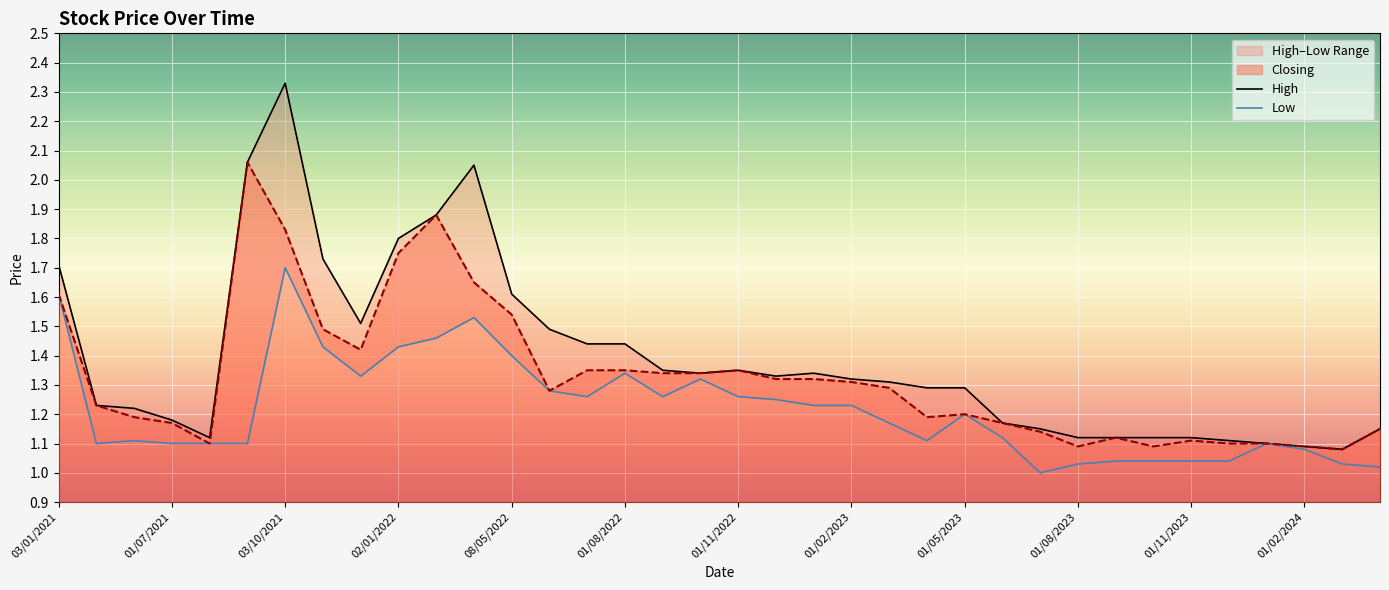

Where is High nearest to the value 1?

34